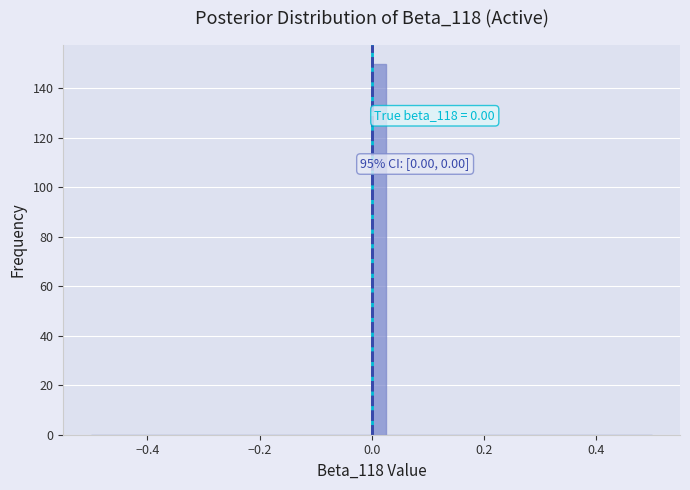

Read against the x-axis, roughly where is the centre of the tallest bar?

0.02